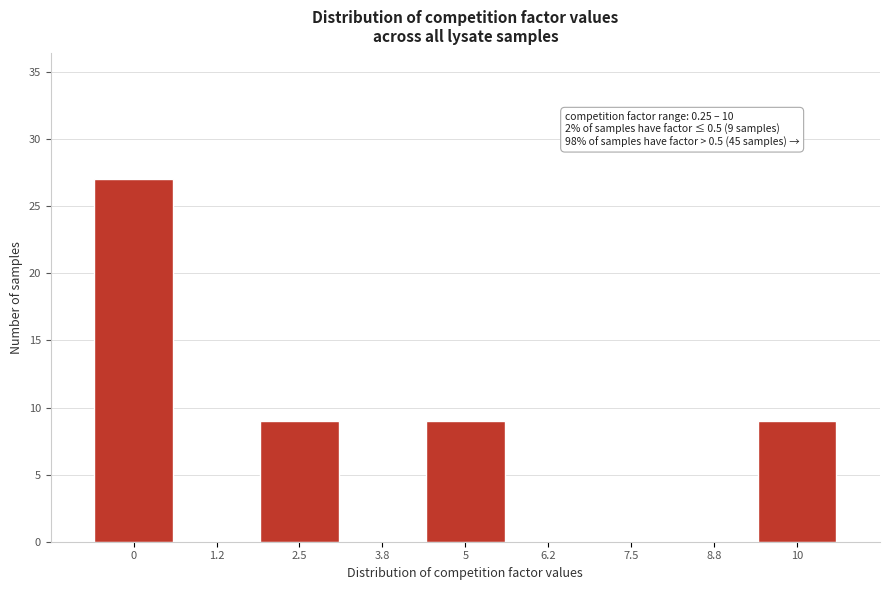

Reading left to right, extract all data points from this chart.

0=27	1.2=0	2.5=9	3.8=0	5=9	6.2=0	7.5=0	8.8=0	10=9